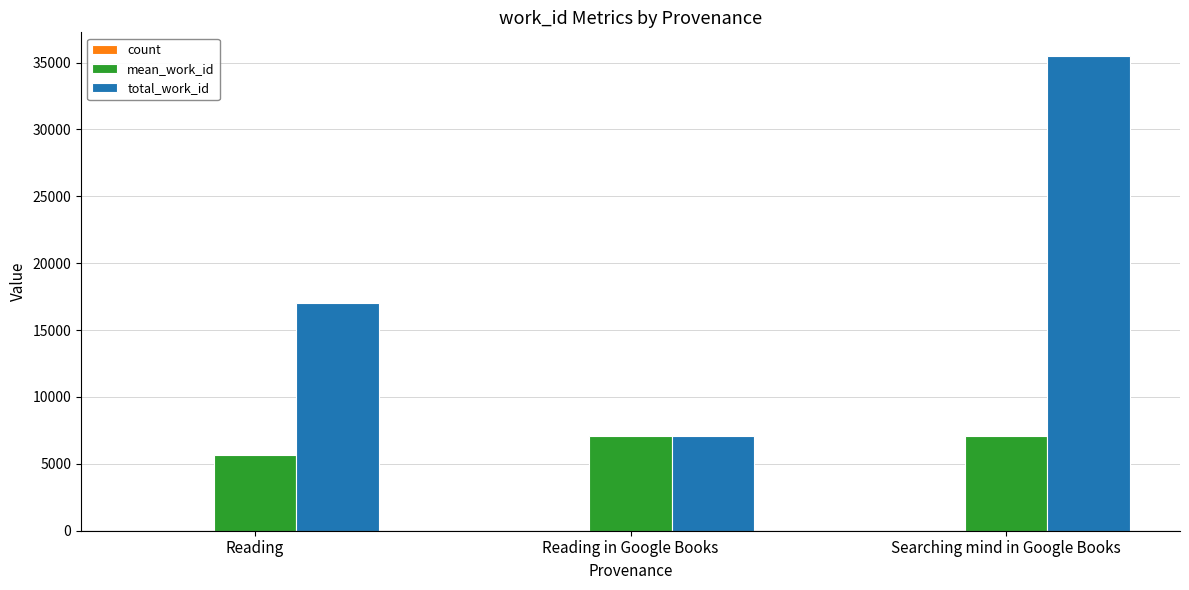

The value of total_work_id at Searching mind in Google Books is 8810. True or false?

False